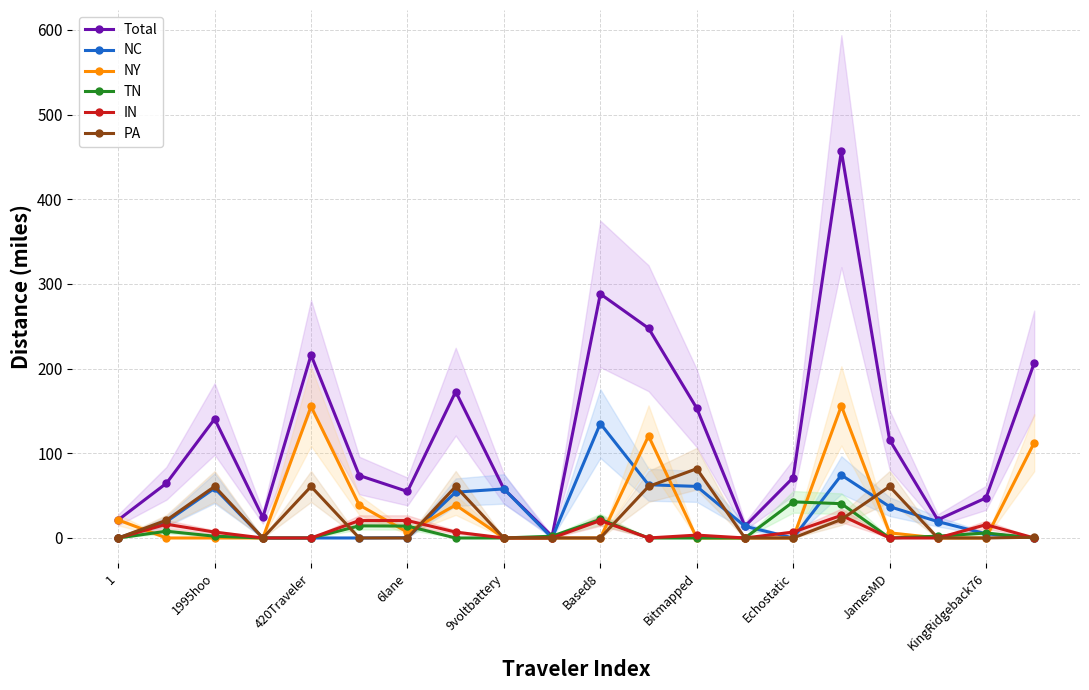

True or false: Total has more than 1 interior local peaks.

True